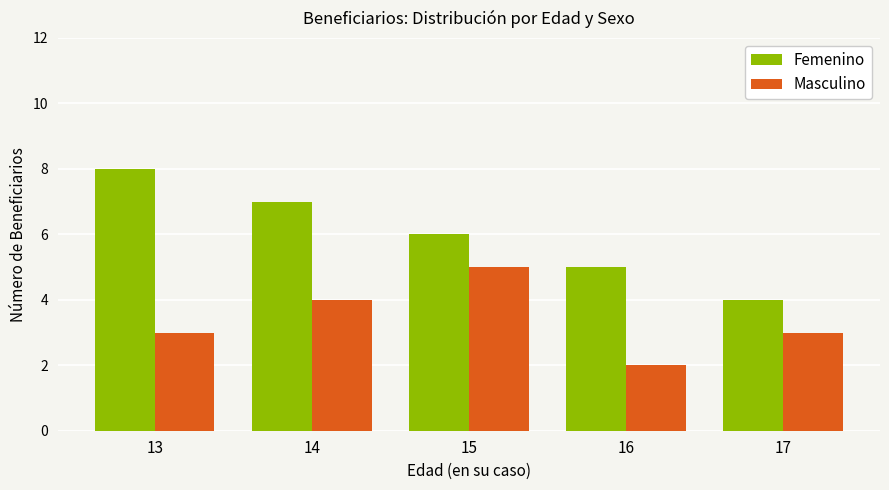

What is the sum of the Masculino values at 16 and 17?

5